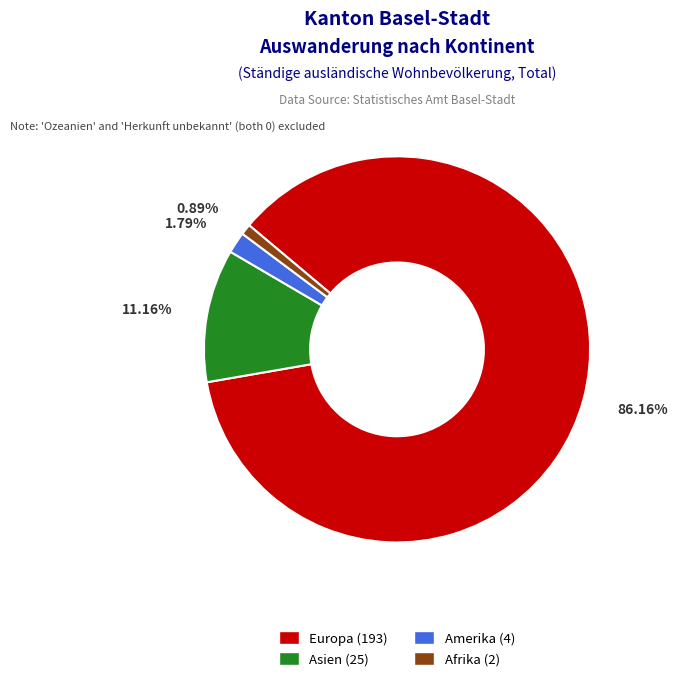

Is there any slice that represents more than half of the pie?

Yes